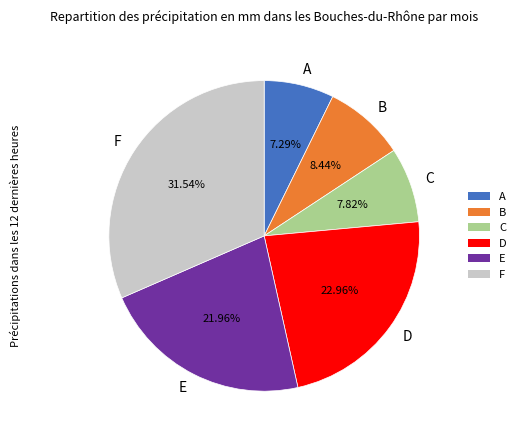

Rank the categories by value from highest to lowest.

F, D, E, B, C, A